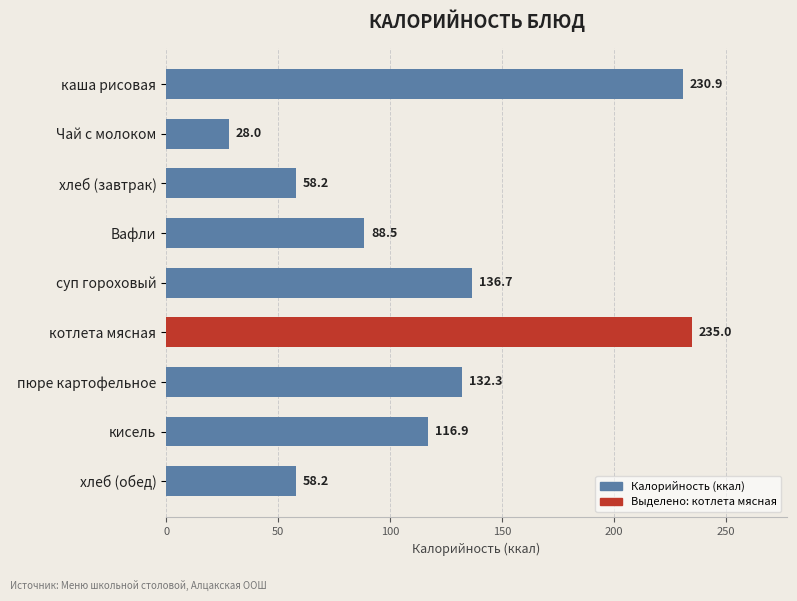

What position from the top is котлета мясная?

6